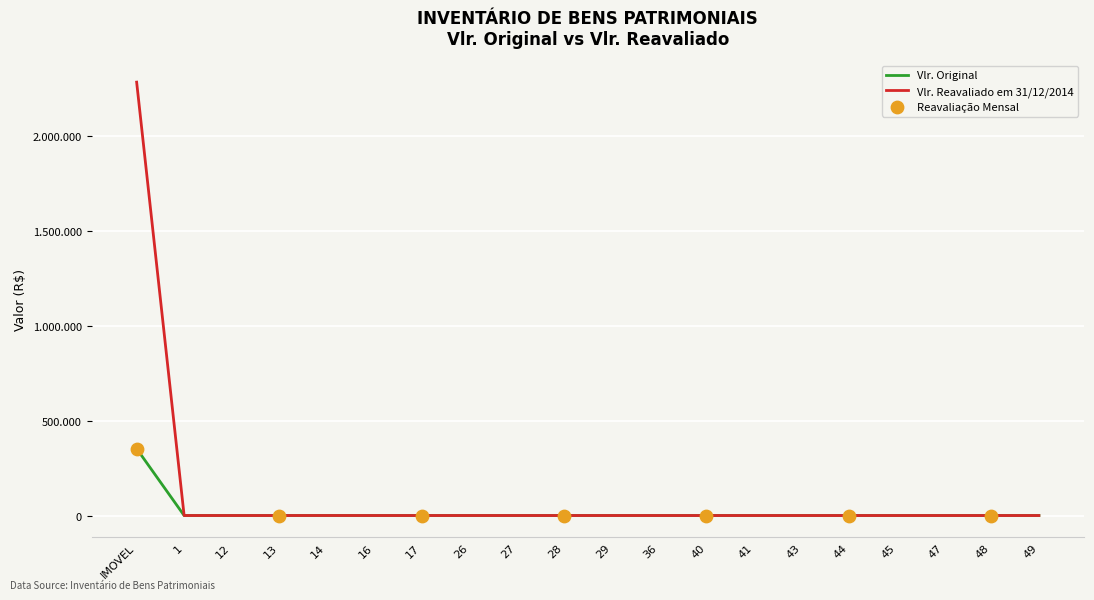

Does the chart have visible grid lines?

Yes